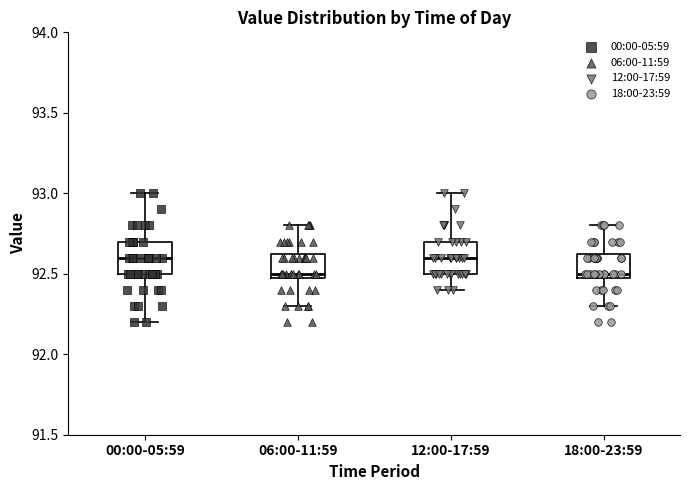

Reading left to right, read every box against the y-axis: the position of its median line, the range the box covers, and the ends of its whiskers. The values are not printed on the chart, so give them approximately, as read against the axis.

00:00-05:59: median 92.60, box 92.50 to 92.70, whiskers 92.20 to 93.00
06:00-11:59: median 92.50 (just above the box's lower edge), box 92.50 to 92.65, whiskers 92.30 to 92.80
12:00-17:59: median 92.60, box 92.50 to 92.70, whiskers 92.40 to 93.00
18:00-23:59: median 92.50 (just above the box's lower edge), box 92.50 to 92.65, whiskers 92.30 to 92.80